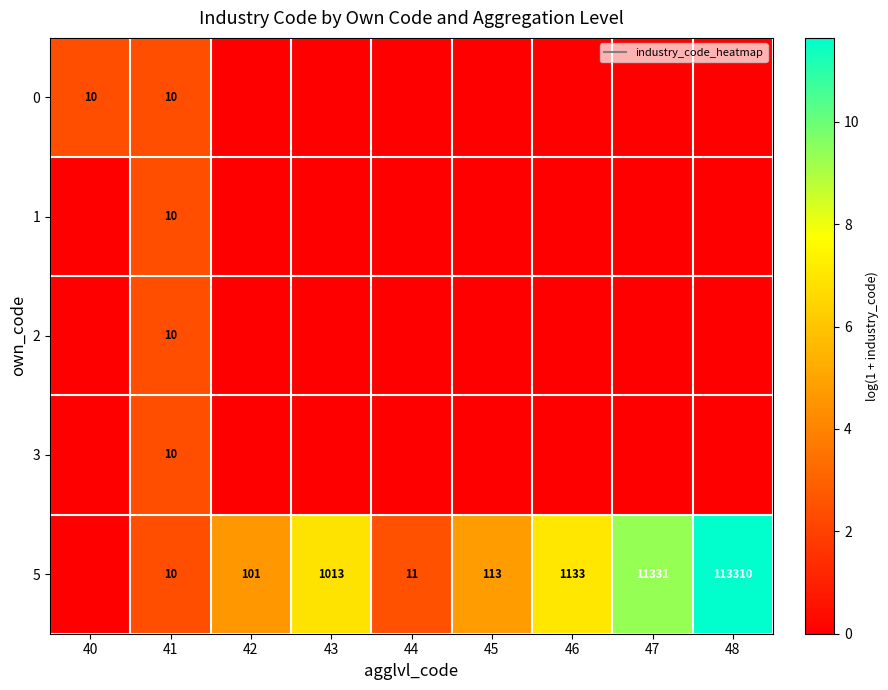

Which series has the largest range (max minus min)?

5